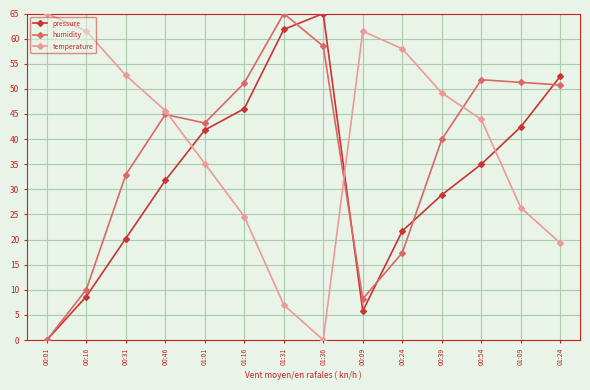

How many positive values does the temperature series have?

13